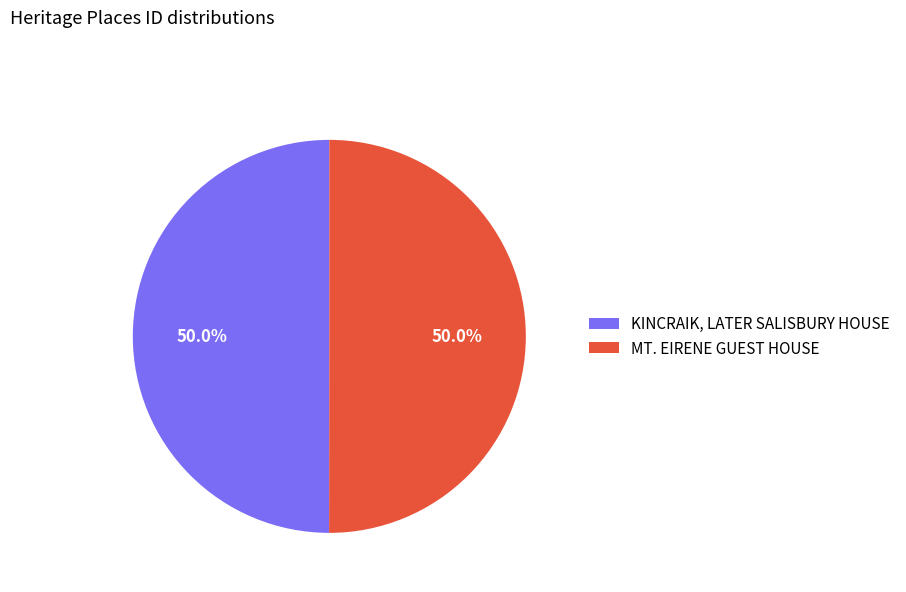

Combined, what portion of the pie is MT. EIRENE GUEST HOUSE and KINCRAIK, LATER SALISBURY HOUSE?

100.0%